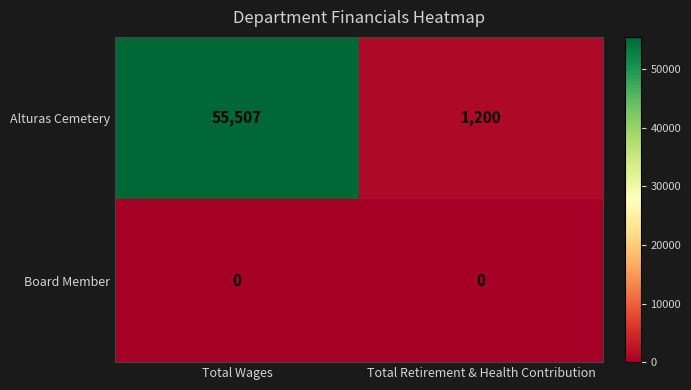

What is the greatest value displayed?

55507